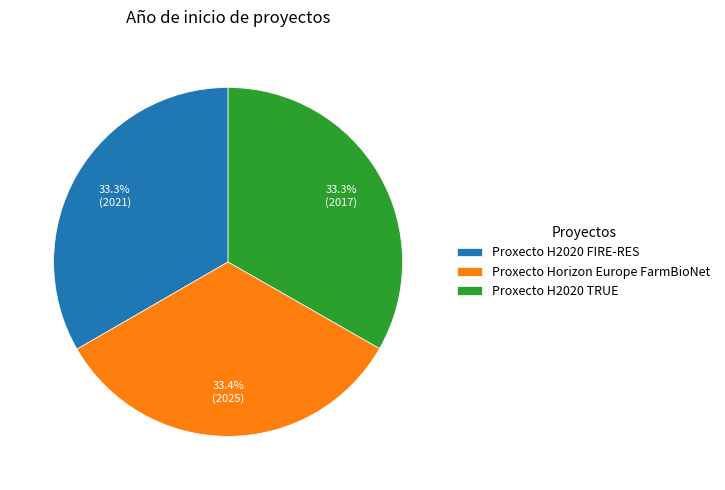

Does Proxecto Horizon Europe FarmBioNet account for over 50% of the chart?

No